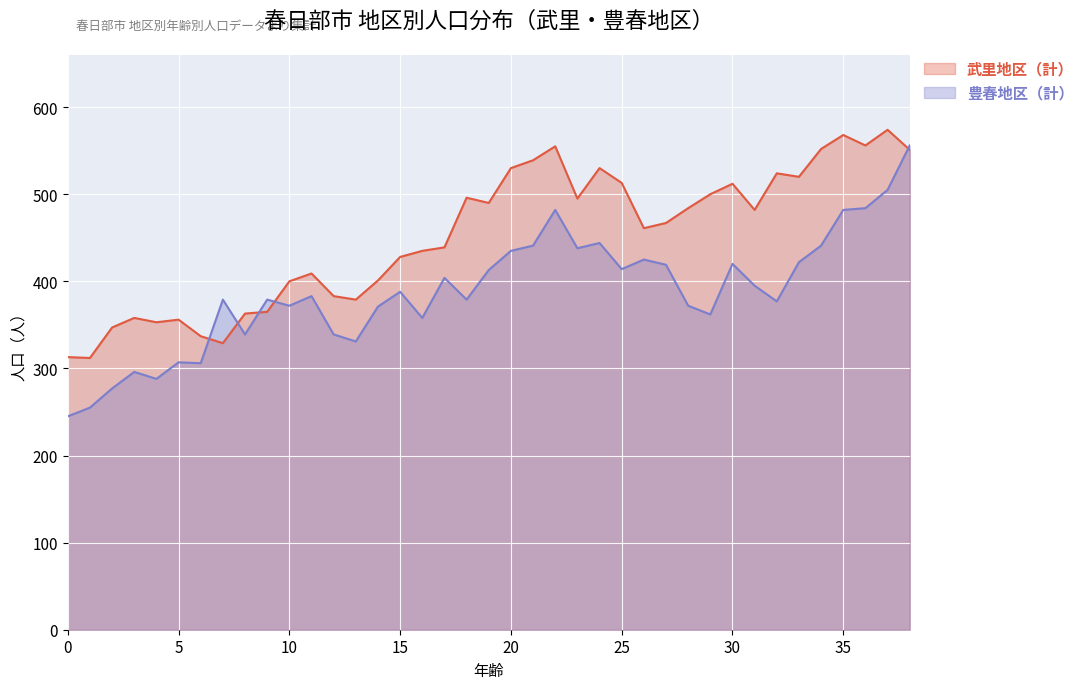

In 豊春地区（計）, how many points are higher than both neighbors (excluding endpoints)?

11